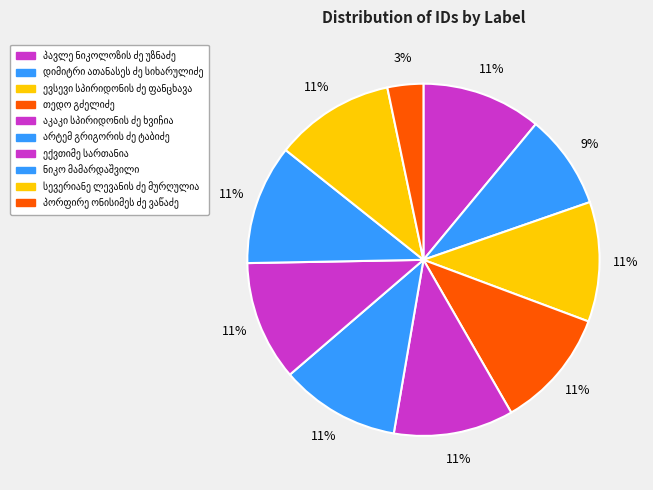

Is there any slice that represents more than half of the pie?

No